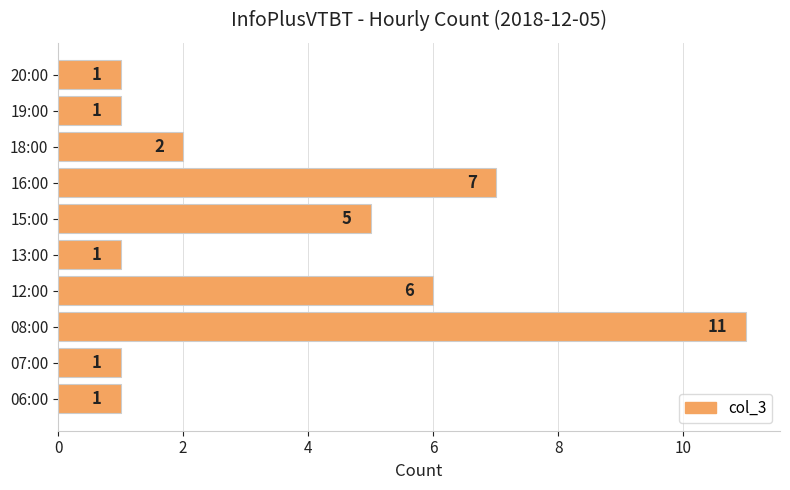

Is it true that the value at 16:00 is 12?

False